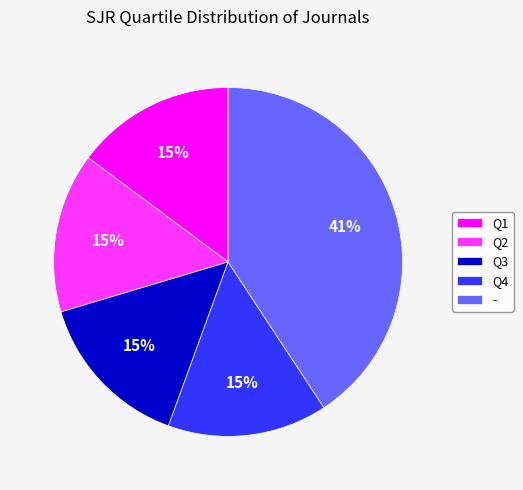

Does Q4 account for over 50% of the chart?

No